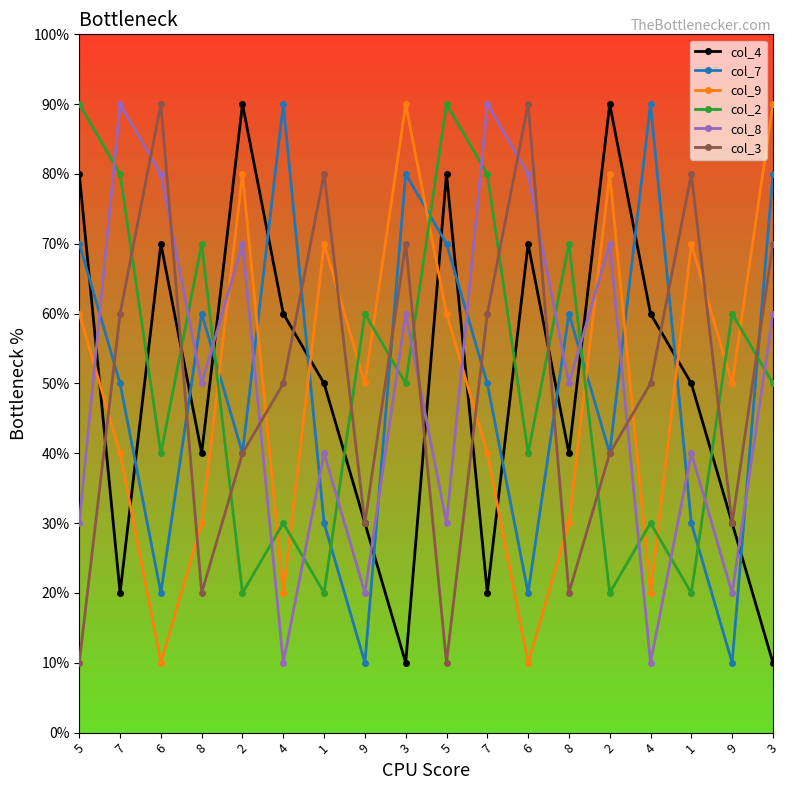

Where is col_9 nearest to the value 5?

9